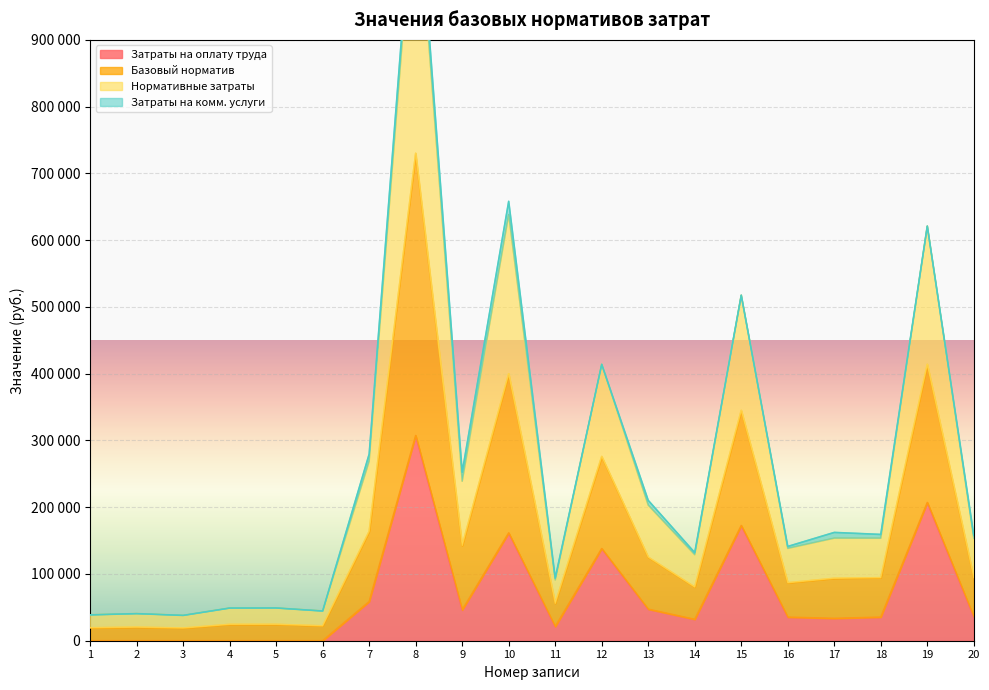

Is the value of Базовый норматив at 7 greater than the value of Нормативные затраты at 2?

Yes